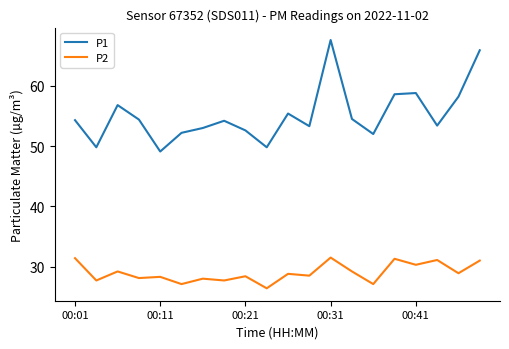

Which series has the largest total across all categories?

P1